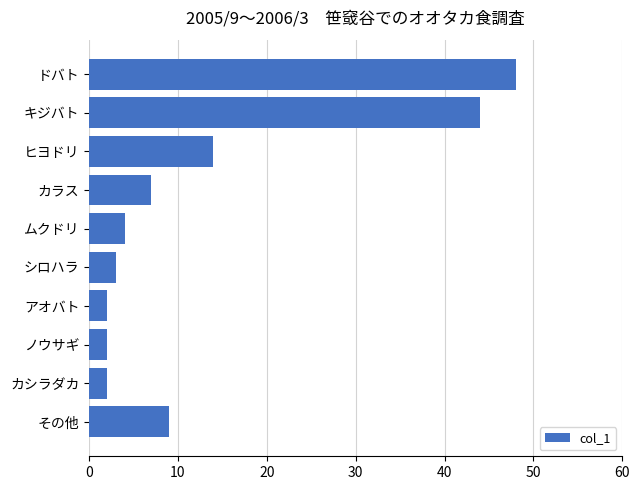

Reading top to bottom, list all the values displayed in this chart.

48	44	14	7	4	3	2	2	2	9